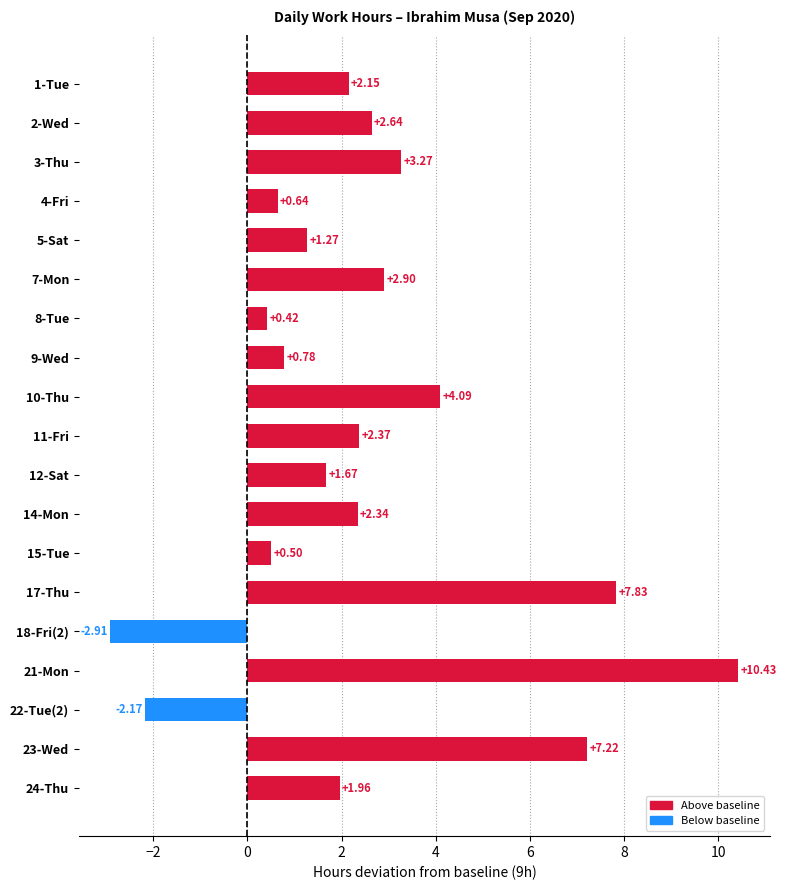

Between 21-Mon and 5-Sat, which is larger?

21-Mon